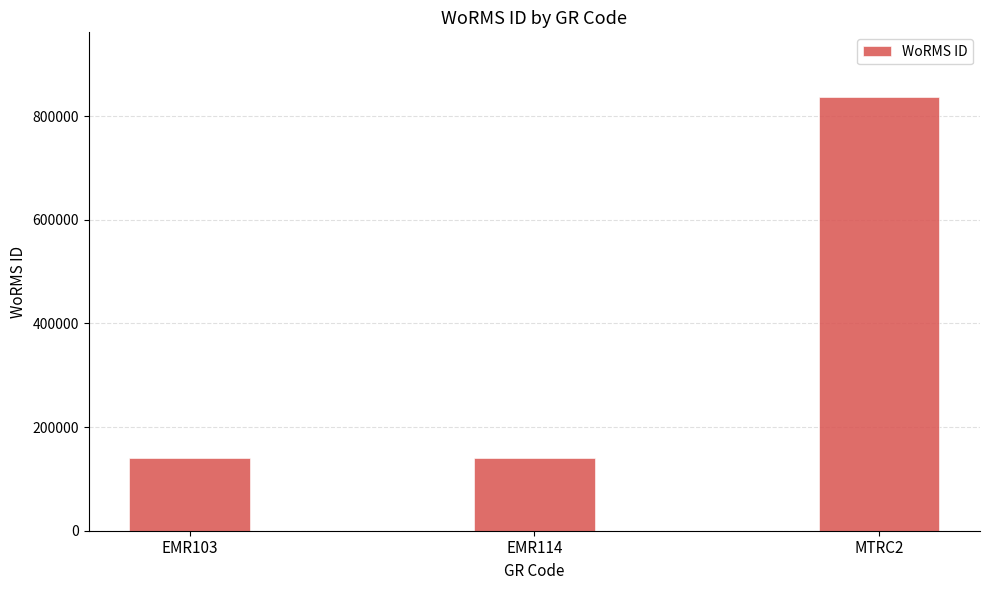

Are the bars horizontal?

No